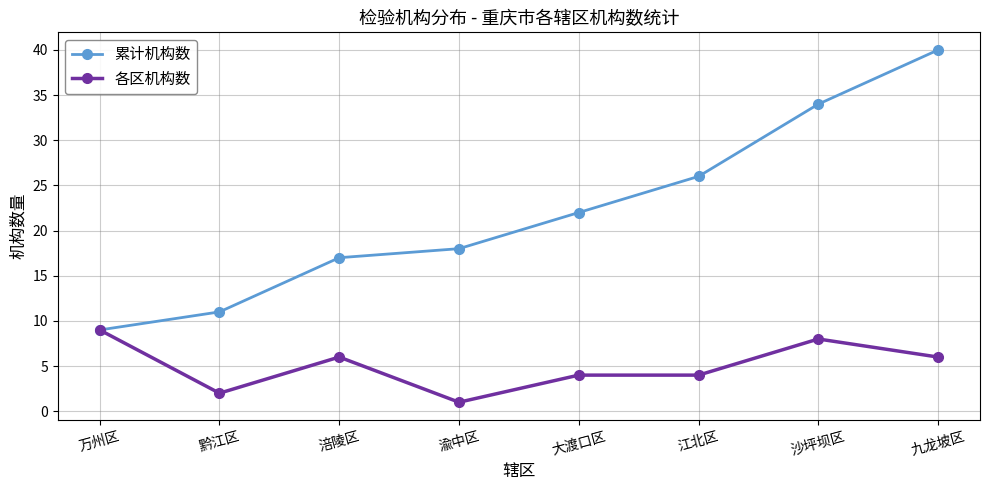

Which series has the largest total across all categories?

累计机构数